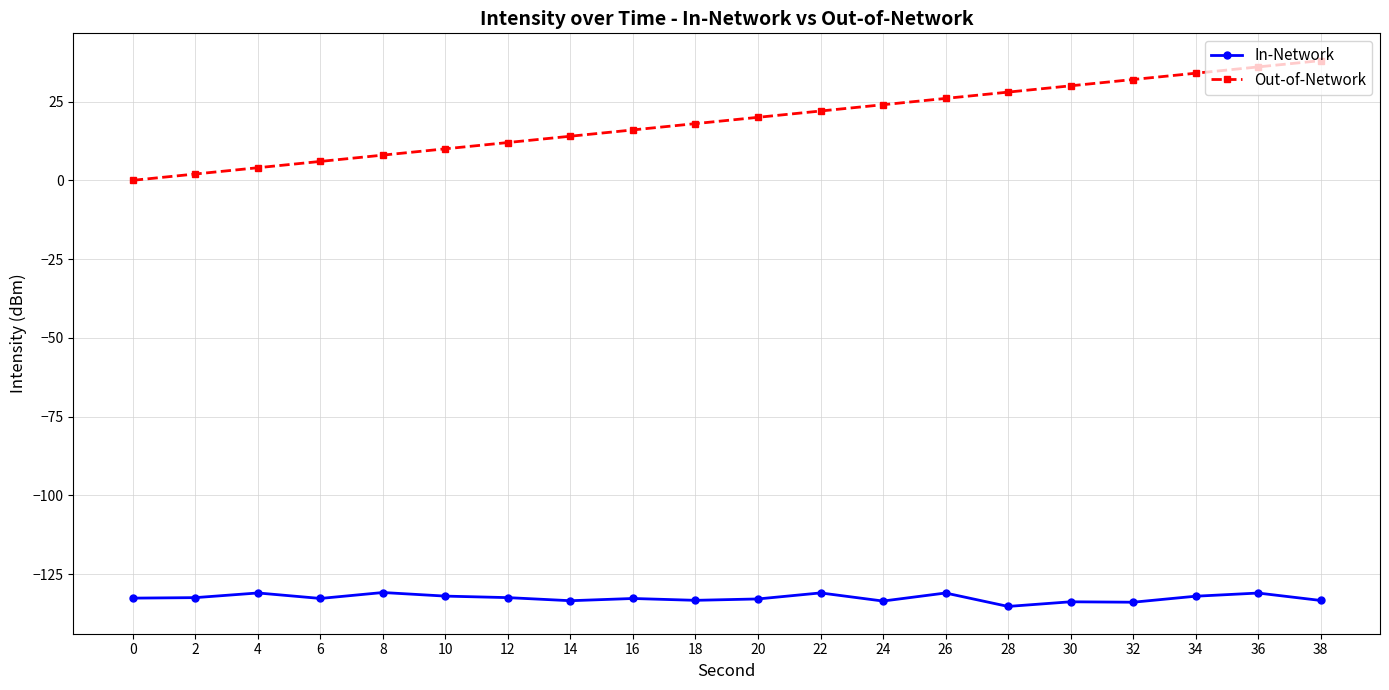

What is the smallest value displayed?

-135.3